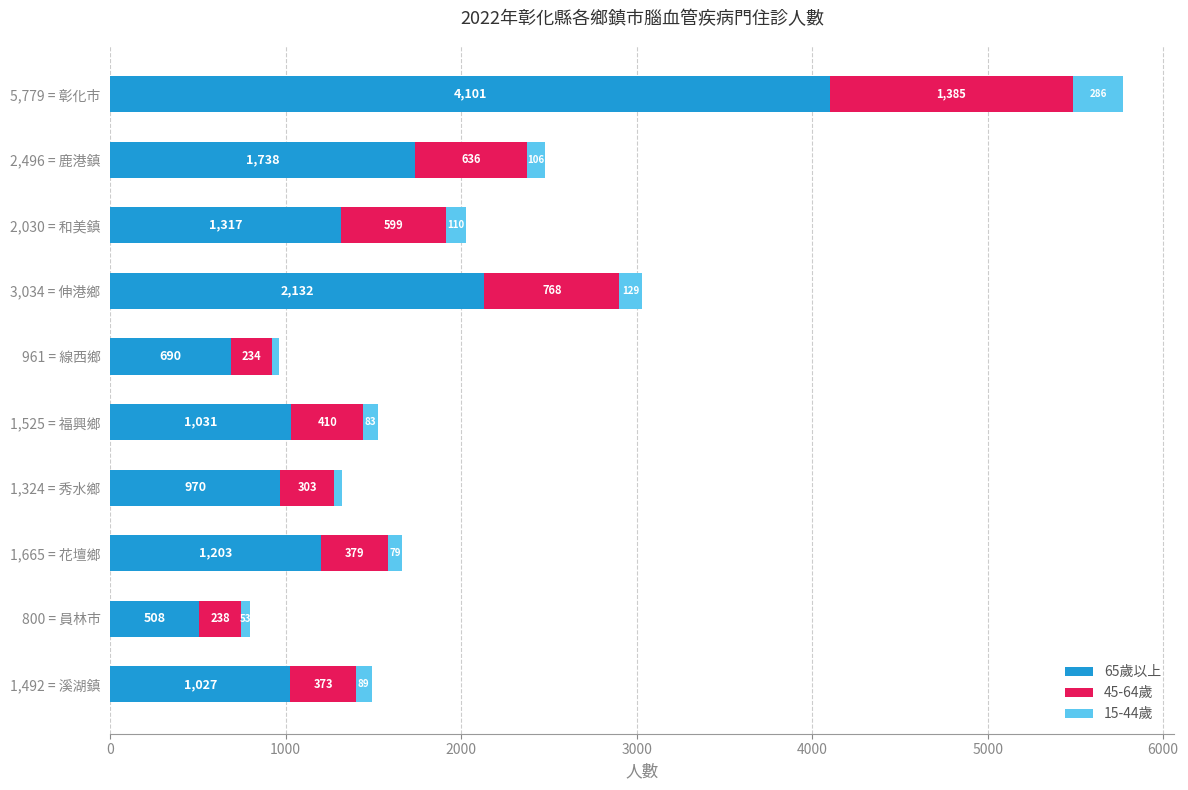

How many data points does each series have?

10